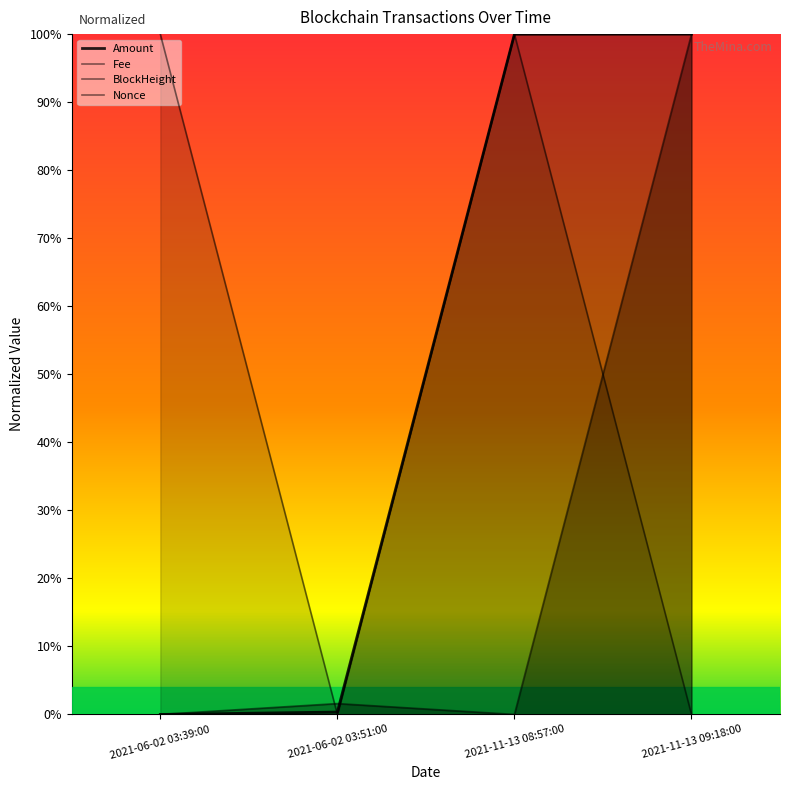

Where is Fee nearest to the value 0?

2021-06-02 03:51:00